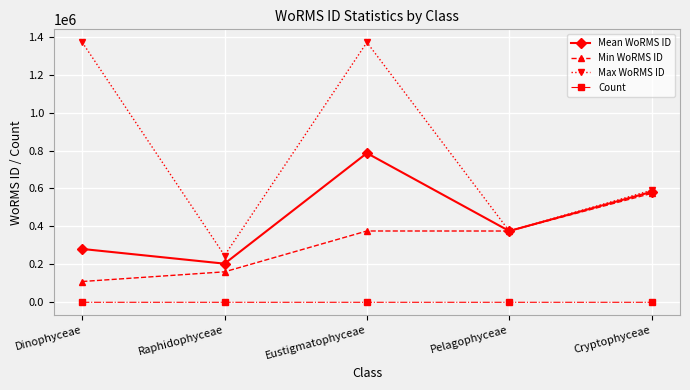

True or false: Count and Max WoRMS ID intersect in this chart.

False